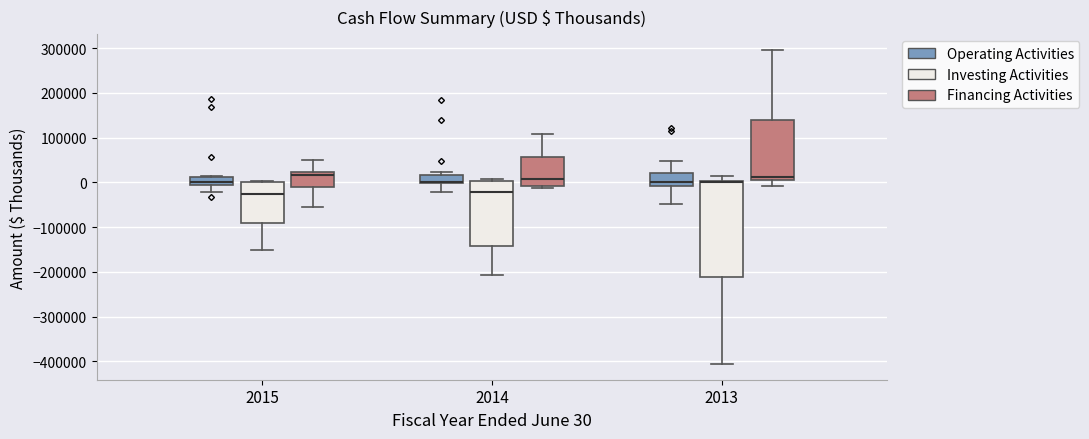

Where is the upper edge of the box for 2014 (Investing Activities) on the y-axis? The values are not printed on the chart, so give them approximately, as read against the axis.

0